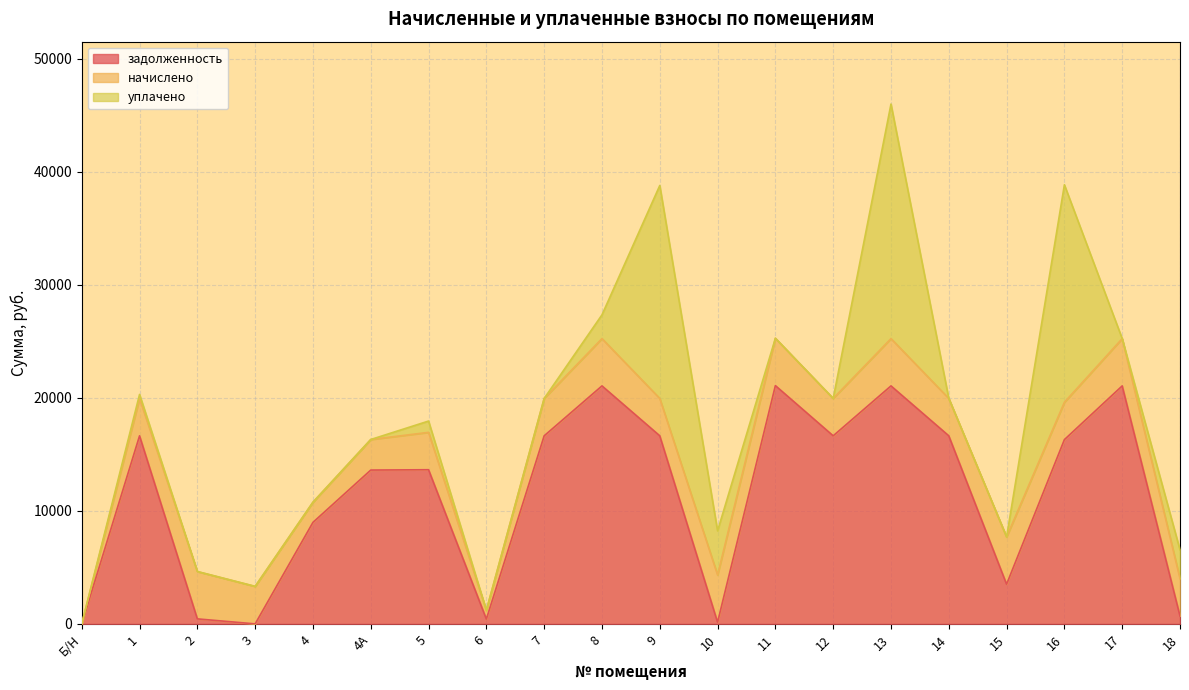

How many times do уплачено and начислено cross each other?

6